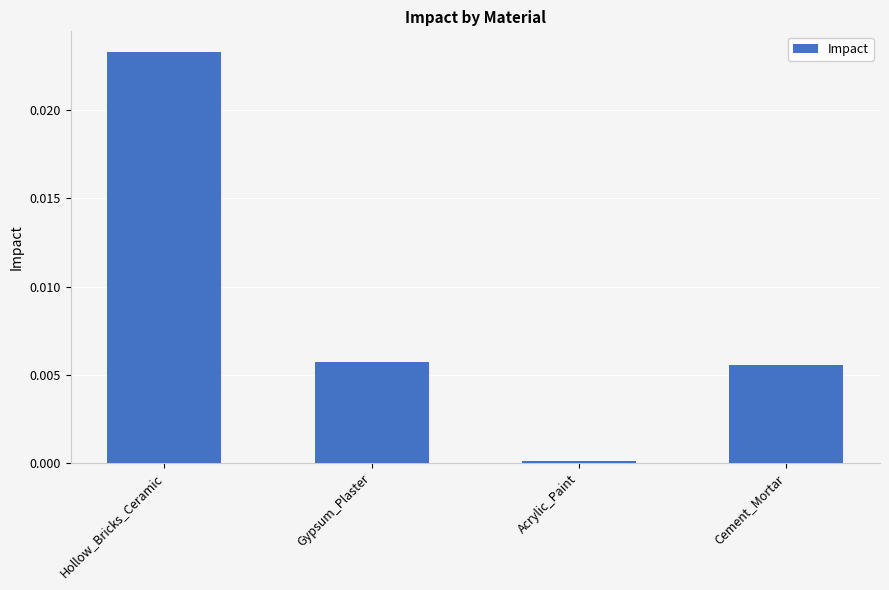

Which label corresponds to the largest value in the chart?

Hollow_Bricks_Ceramic